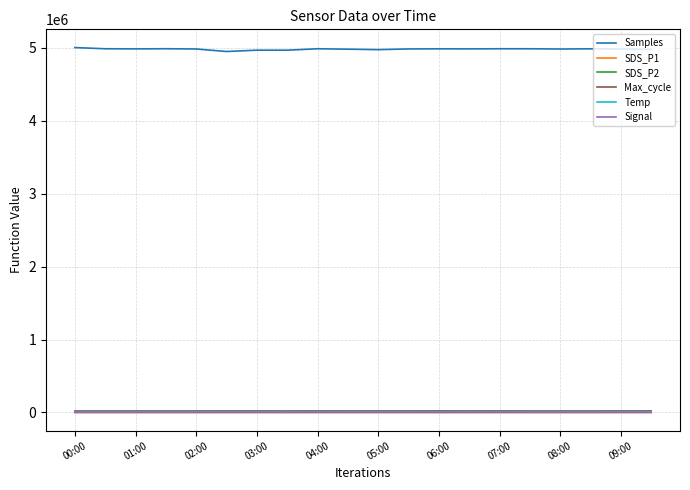

What is the greatest value displayed?

5005249.0